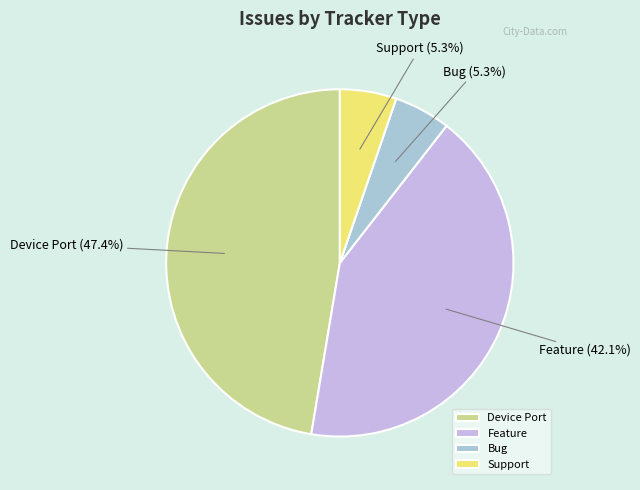

Is there any slice that represents more than half of the pie?

No